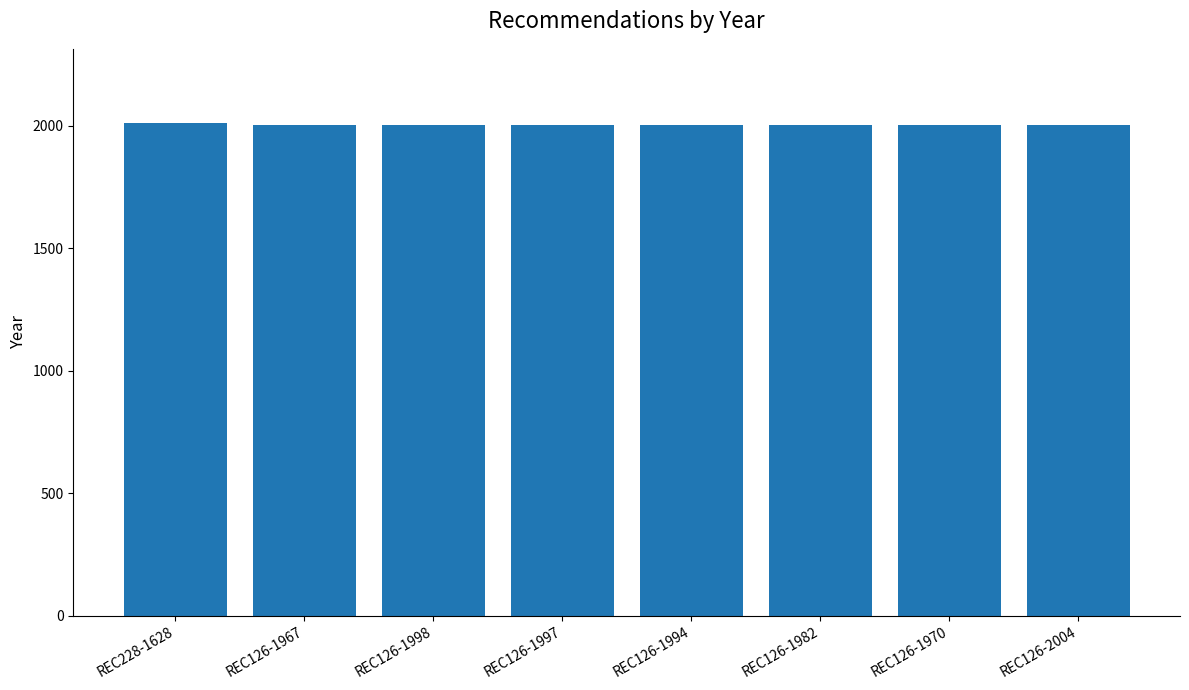

What is the value of the 6th bar from the left?

2006